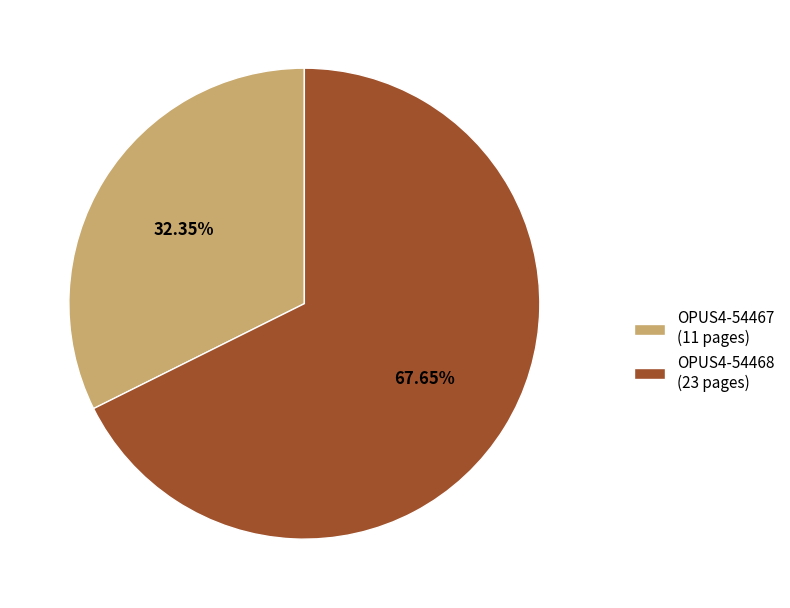

Rank the categories by value from lowest to highest.

OPUS4-54467, OPUS4-54468